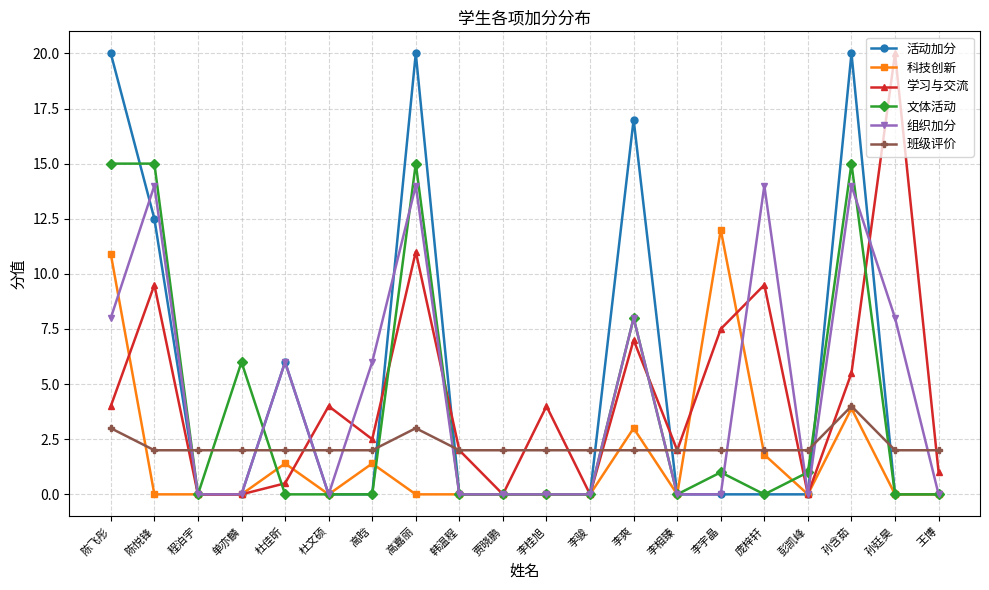

At which label does 科技创新 reach its peak?

李宇晶